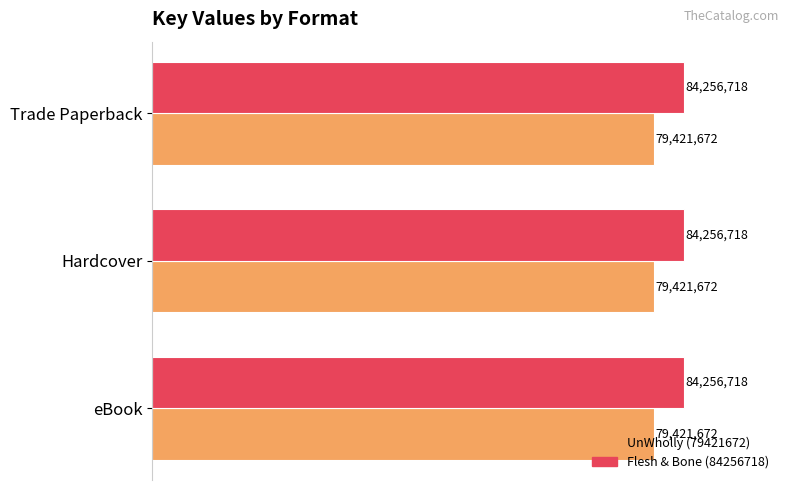

The value of Flesh & Bone (84256718) at eBook is 126846561. True or false?

False